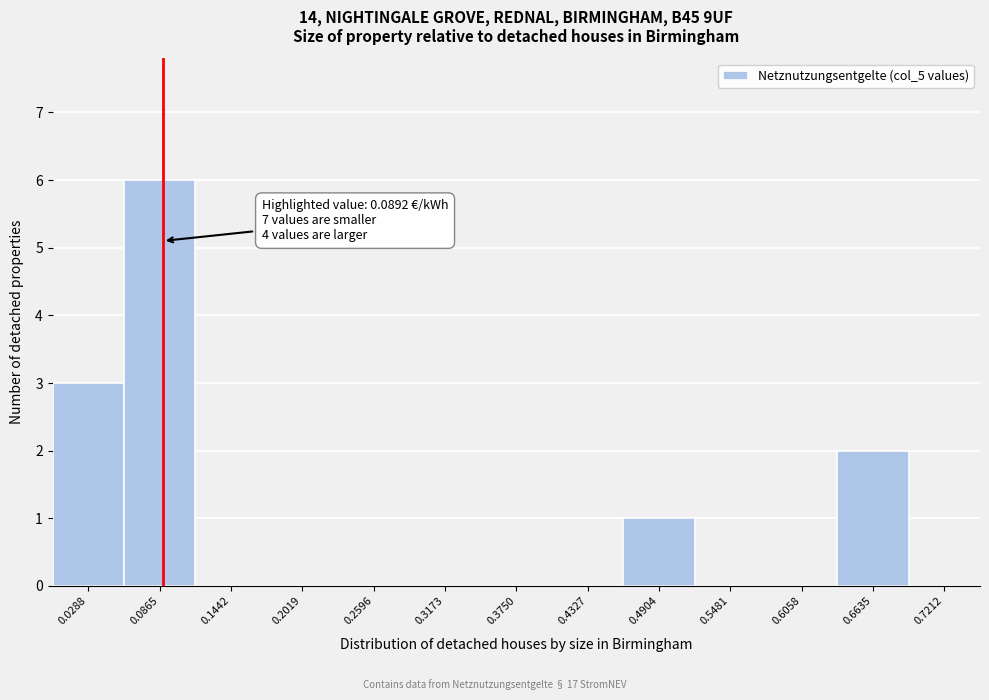

Which range on the x-axis has the tallest bar?

0.06 to 0.12